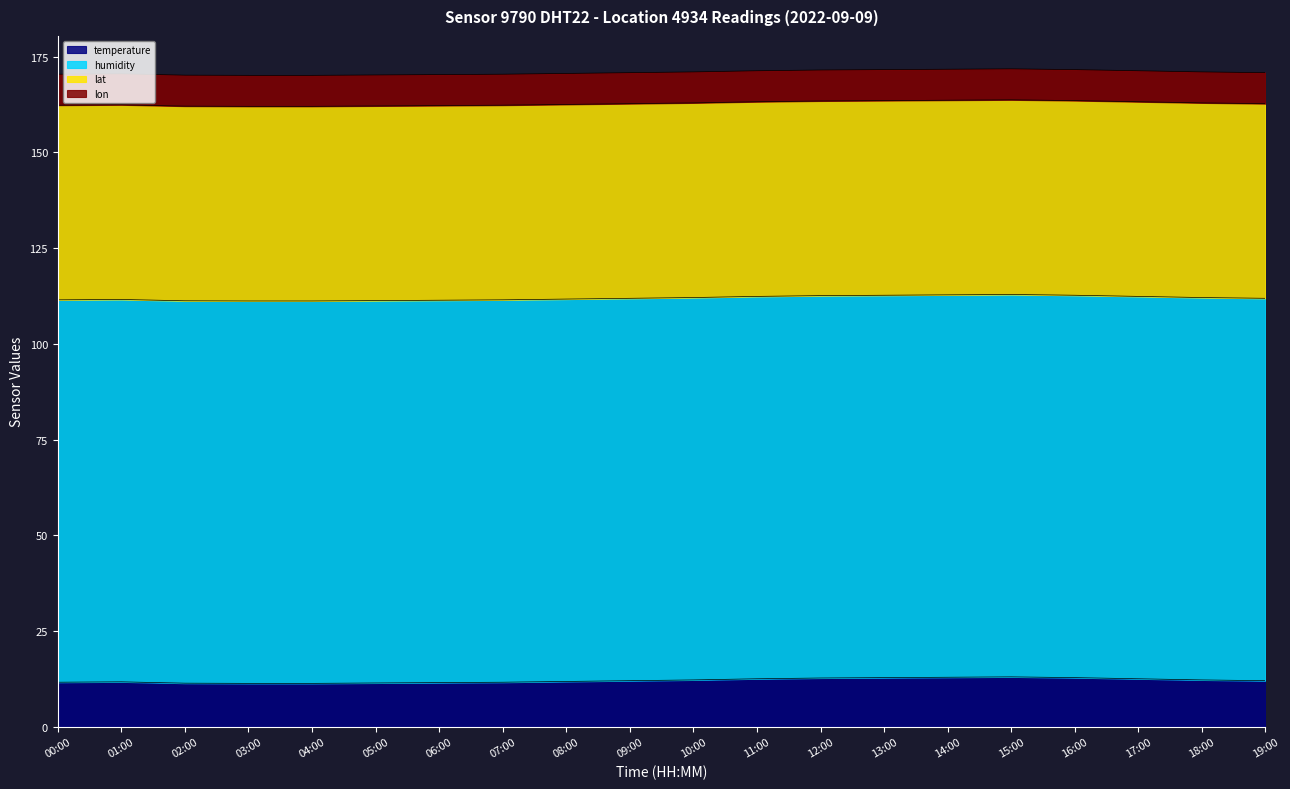

What is the greatest value displayed?

99.9